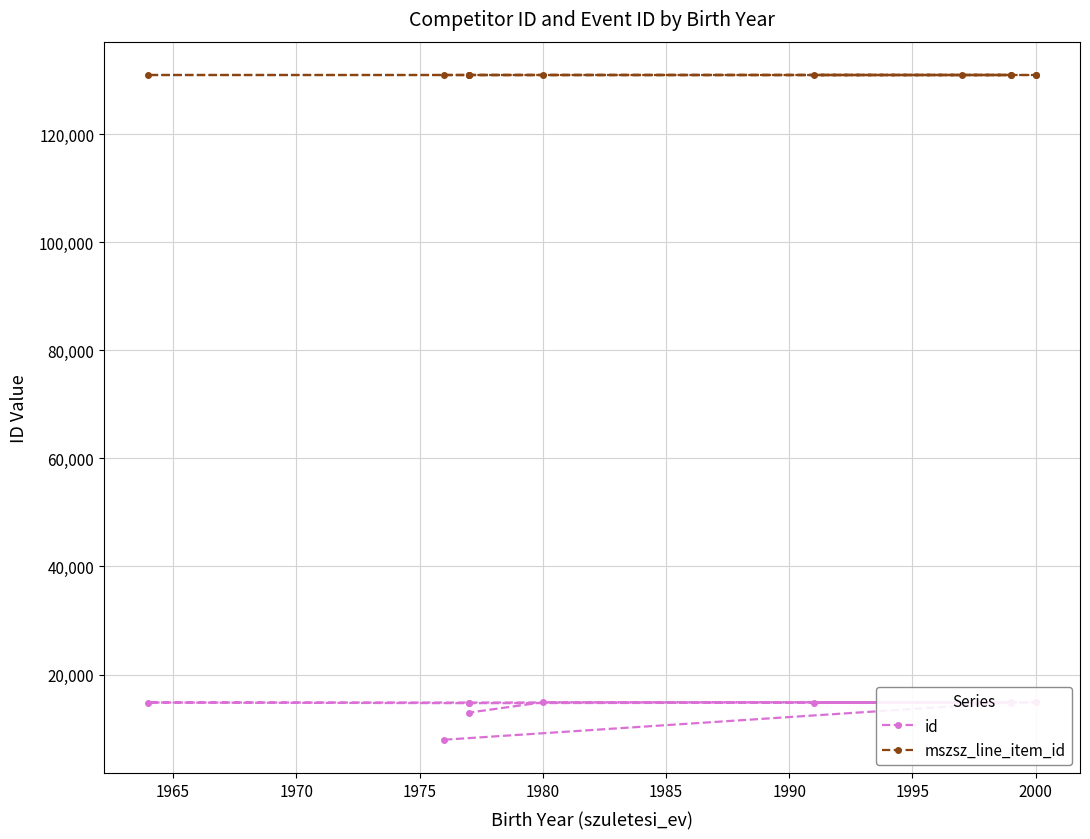

True or false: mszsz_line_item_id and id intersect in this chart.

False